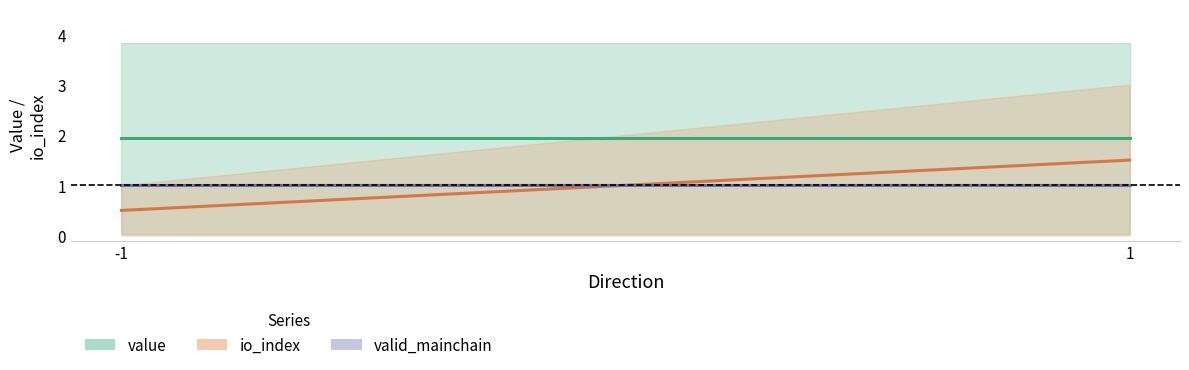

What are all the series names shown in the legend?

value, io_index, valid_mainchain